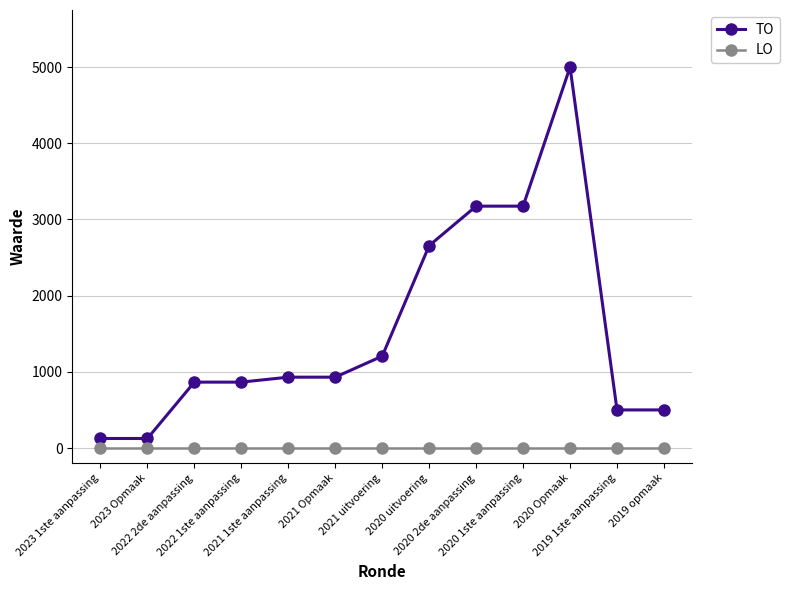

At which category is the sum across all series the highest?

2020 Opmaak